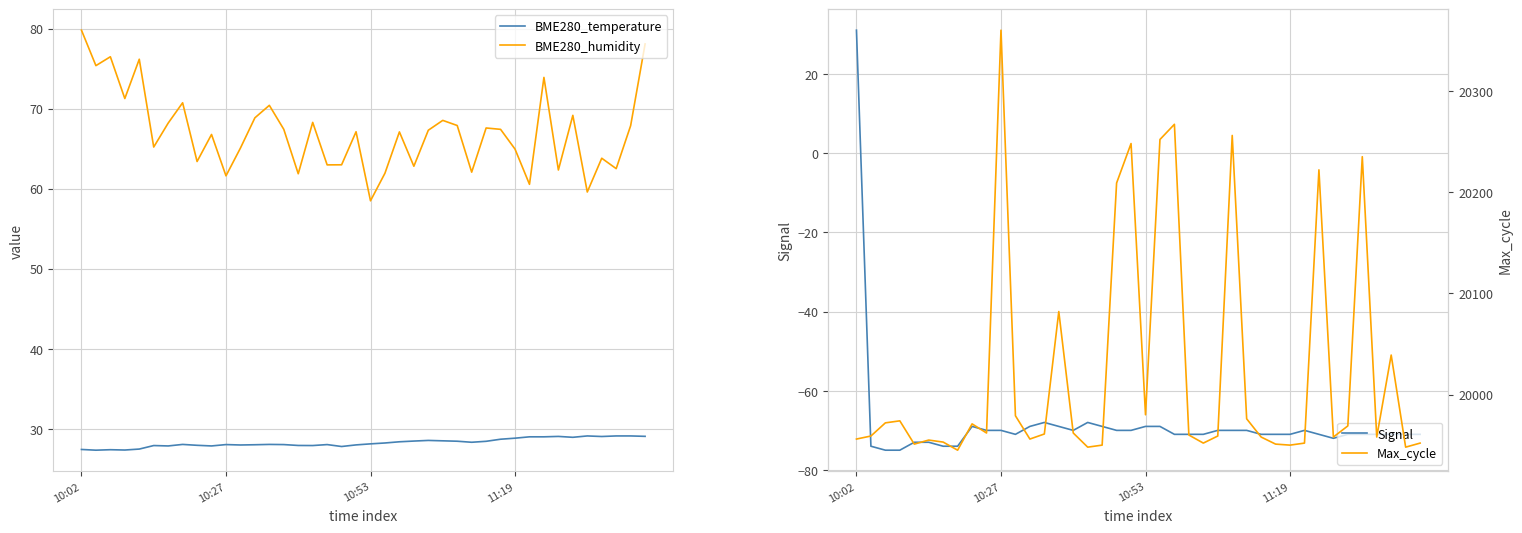

The value of Max_cycle at 12 is 29262.8. True or false?

False